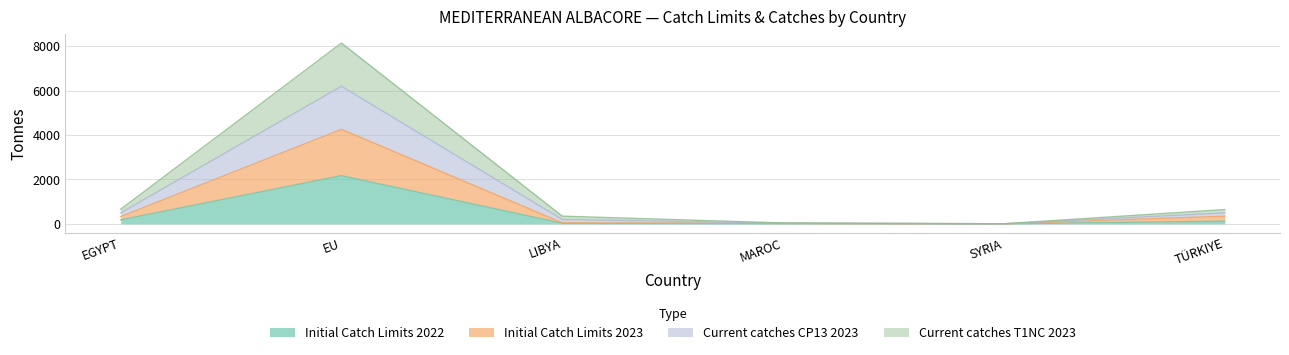

List the labels in order of Initial Catch Limits 2022 value, largest first.

EU, EGYPT, TÜRKIYE, LIBYA, MAROC, SYRIA